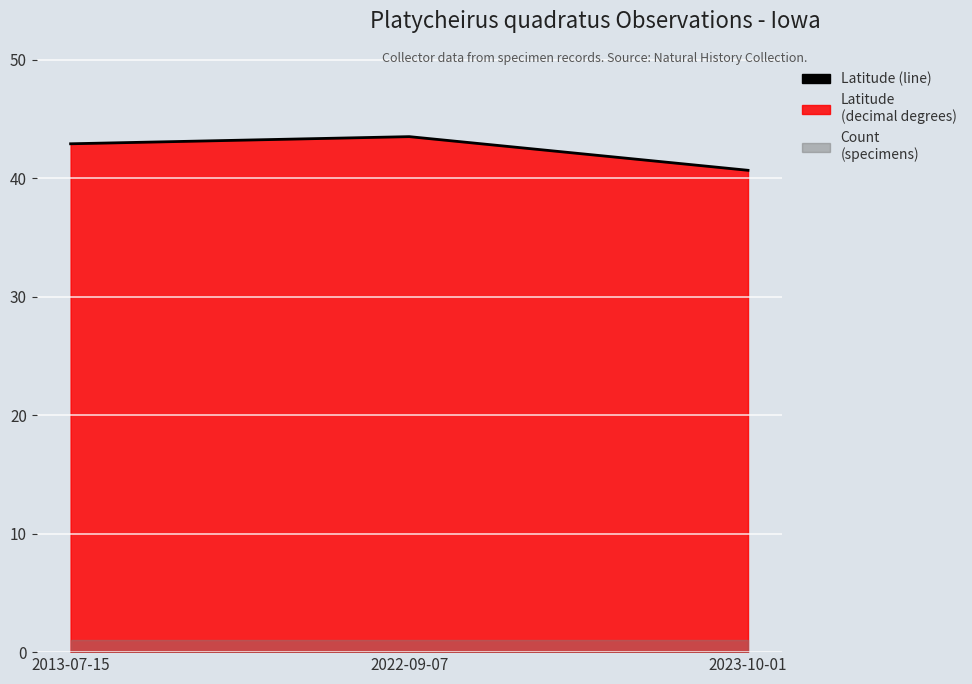

What is the difference between the values at 2023-10-01 and 2013-07-15?

2.2